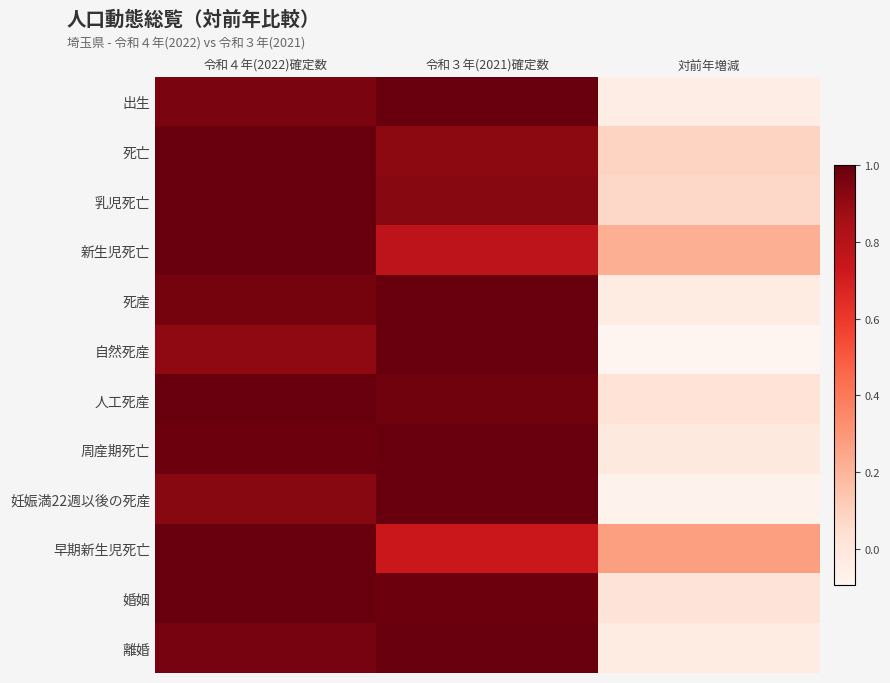

Count the number of data series in this chart.

12